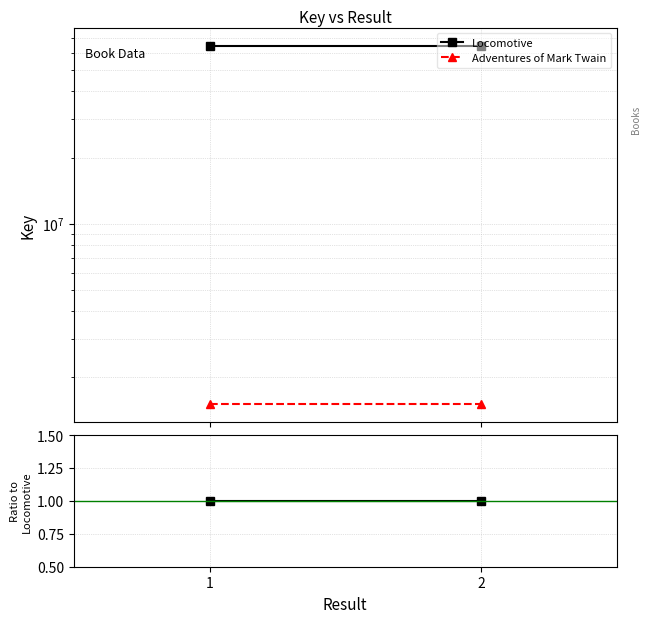

Which has a higher value, 1 or 2?

1